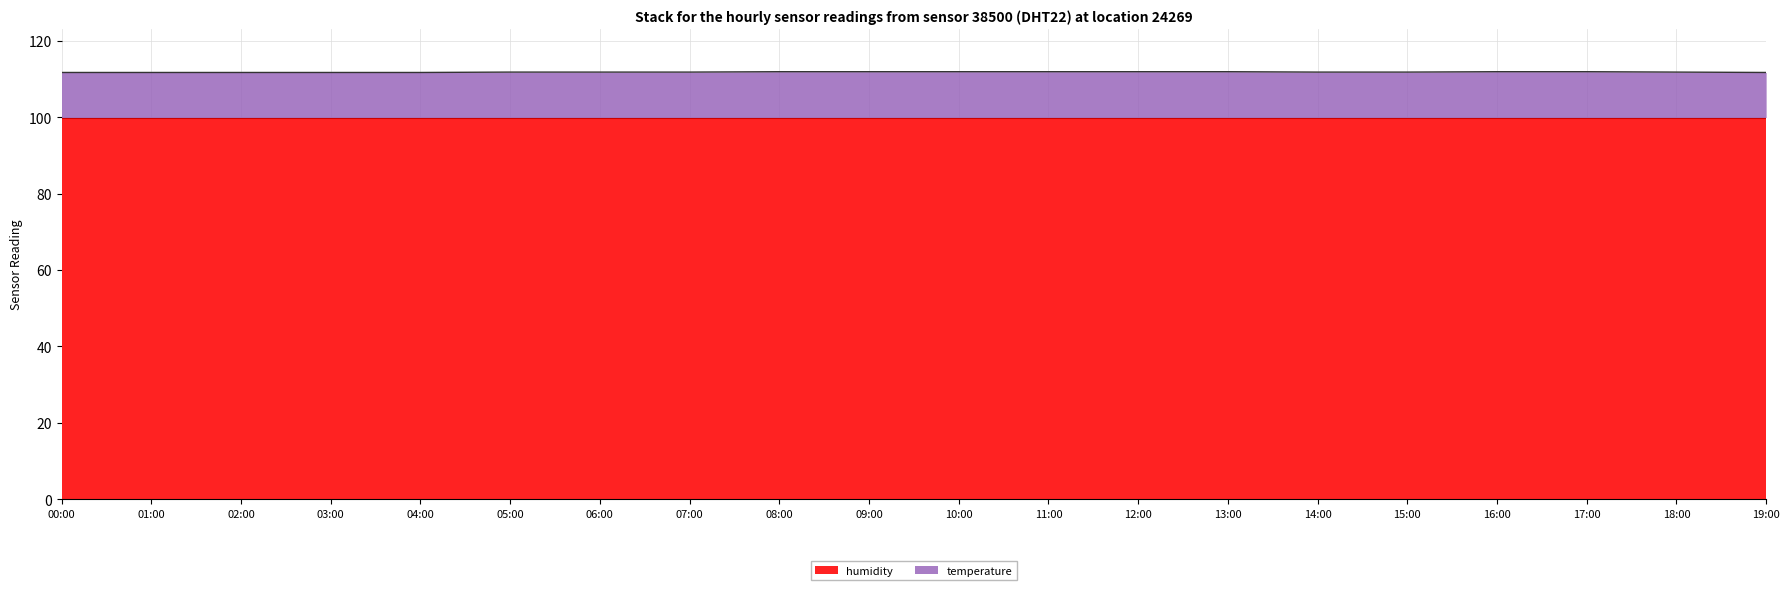

Reading left to right, transcribe all the data shown in this chart.

111.7	111.7	111.7	111.7	111.7	111.8	111.8	111.8	111.9	111.9	111.9	111.9	111.9	111.9	111.8	111.8	111.9	111.9	111.8	111.7